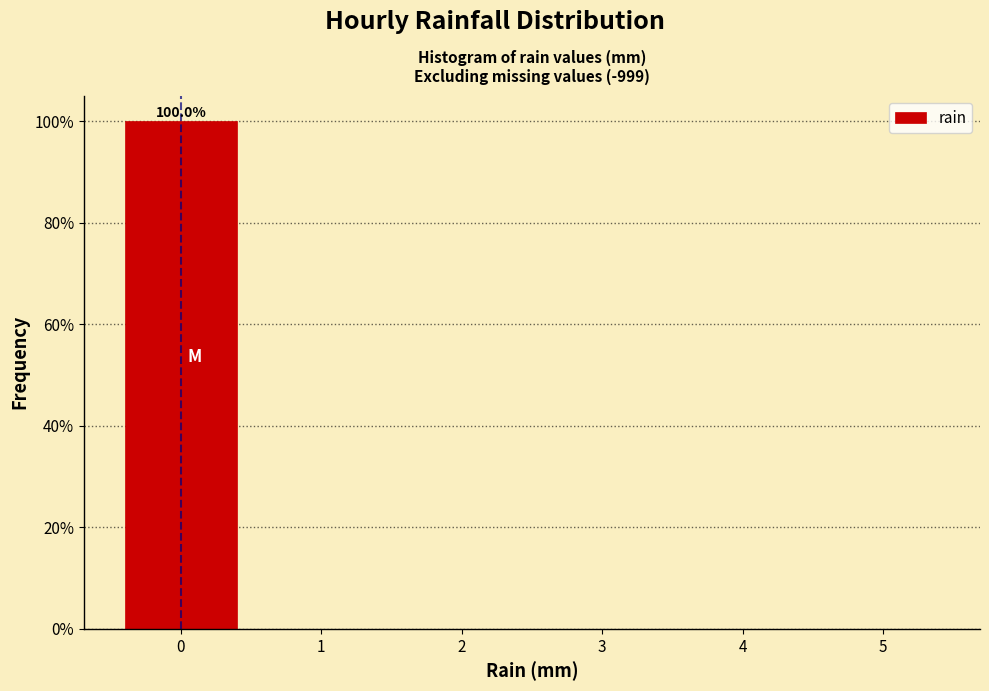

Over which range of the x-axis is the bar tallest?

-0.5 to 0.5